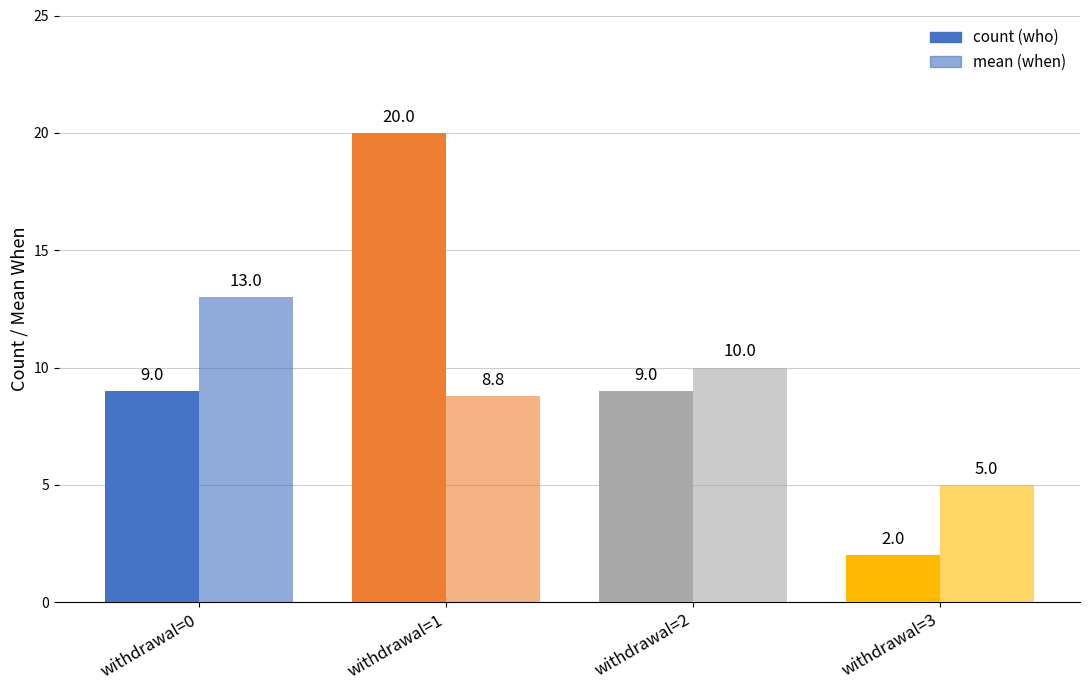

Does the chart contain any negative values?

No